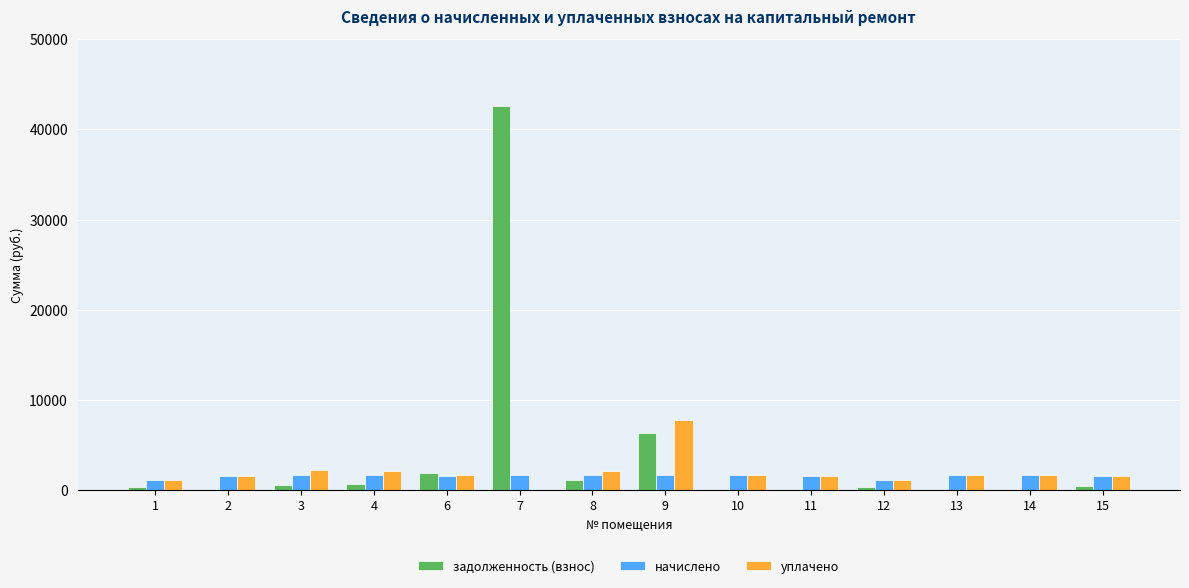

What is the highest value of the задолженность (взнос) series?

42601.7